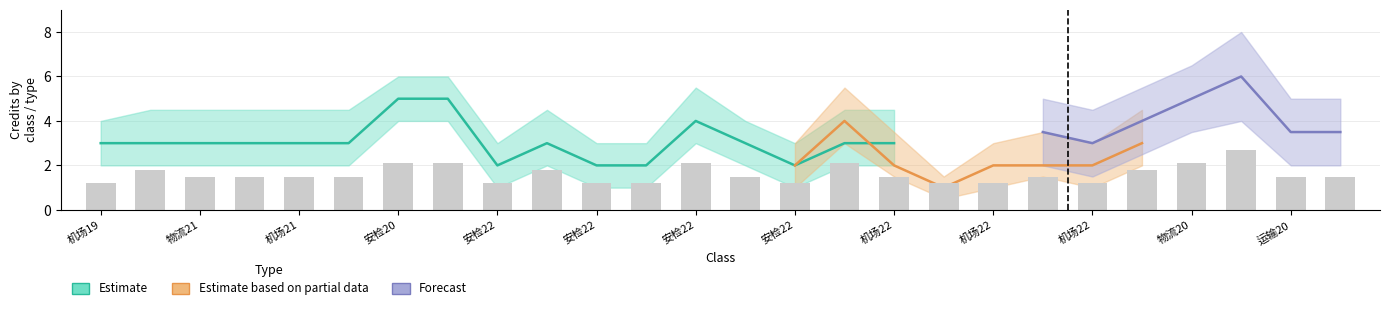

Which category has the highest value across all series?

机场2001